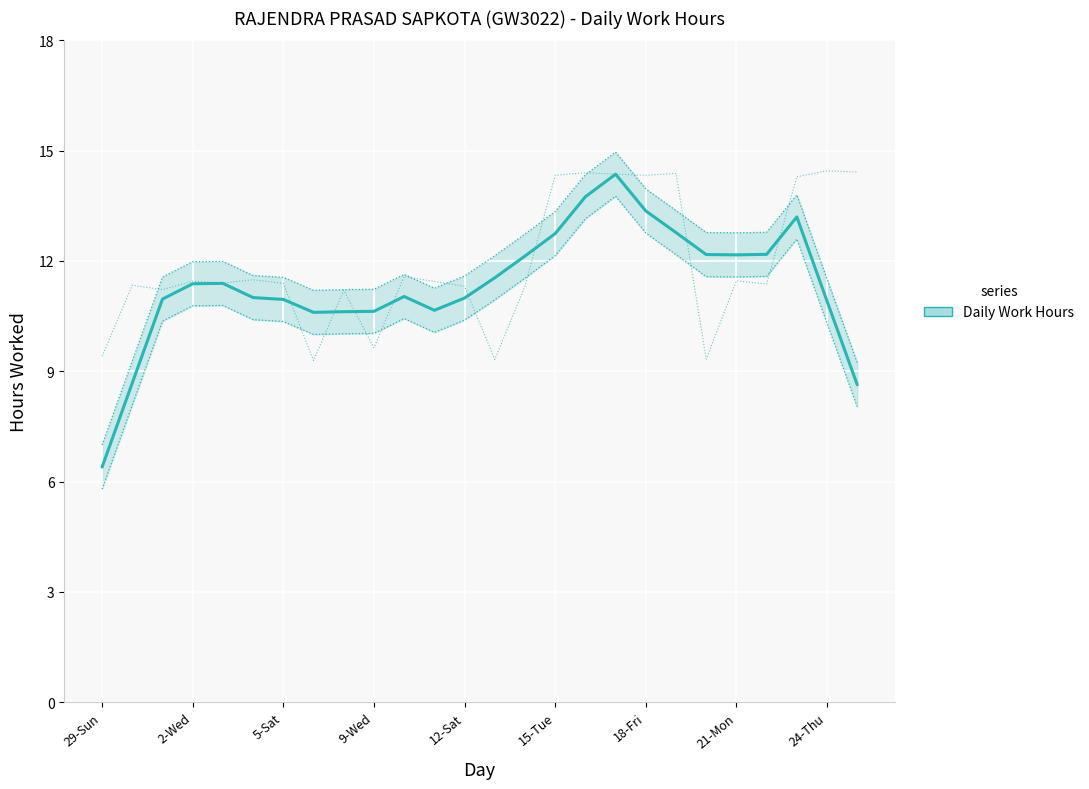

Rank the categories by value from highest to lowest.

17, 16, 18, 23, 19, 15, 22, 20, 21, 14, 13, 12-Sat, 9-Wed, 10, 15-Tue, 12, 5-Sat, 18-Fri, 24, 11, 9, 24-Thu, 21-Mon, 2-Wed, 25, 29-Sun